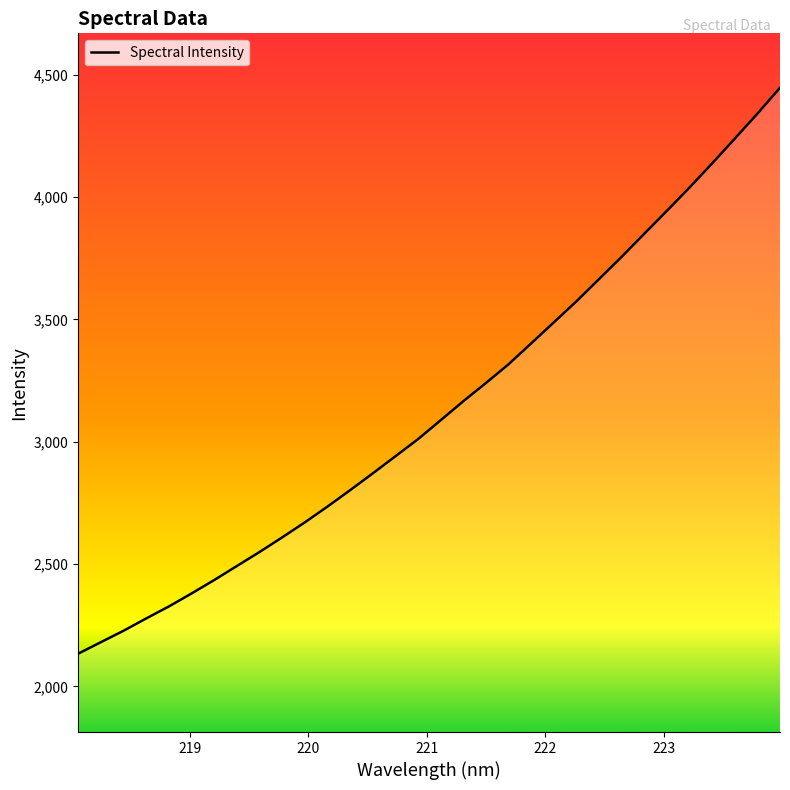

What is the maximum value shown in the chart?

4446.1